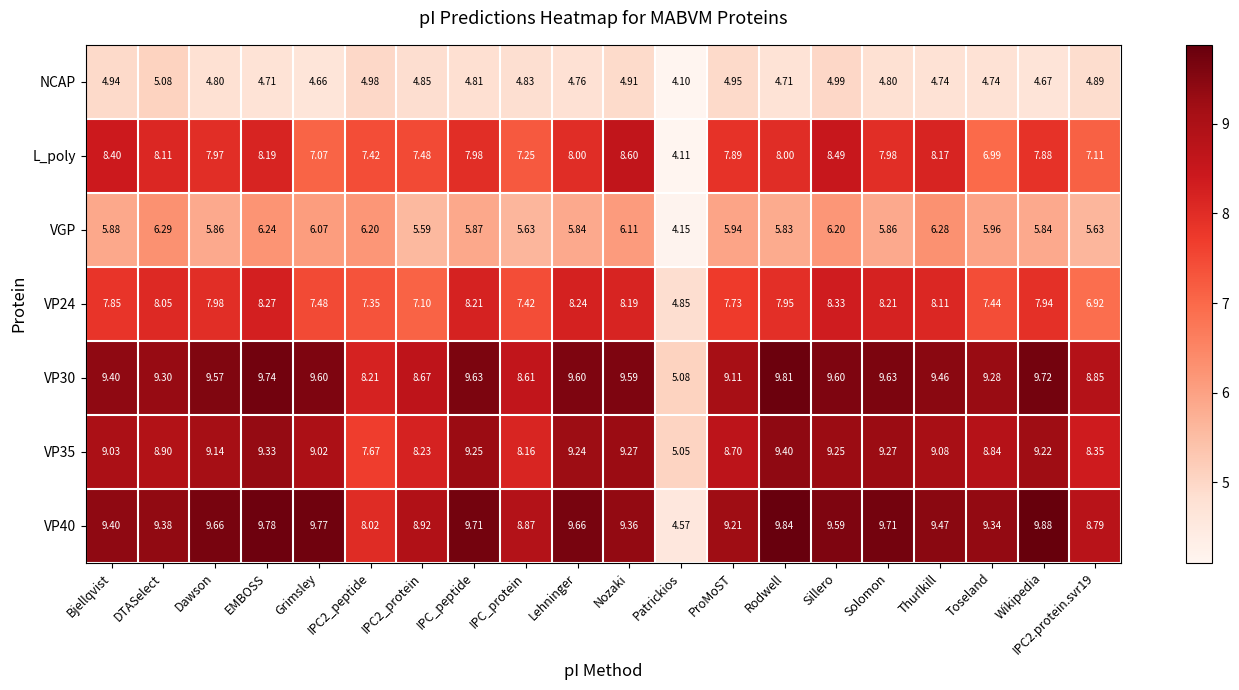

Where does the VP24 series first go above 7?

Bjellqvist